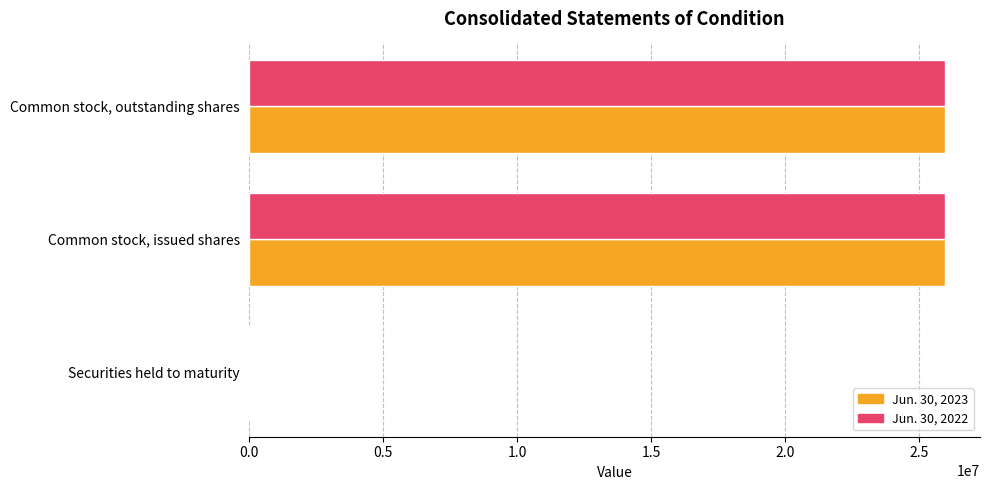

The Jun. 30, 2022 series shows 9834850 at Common stock, issued shares. True or false?

False